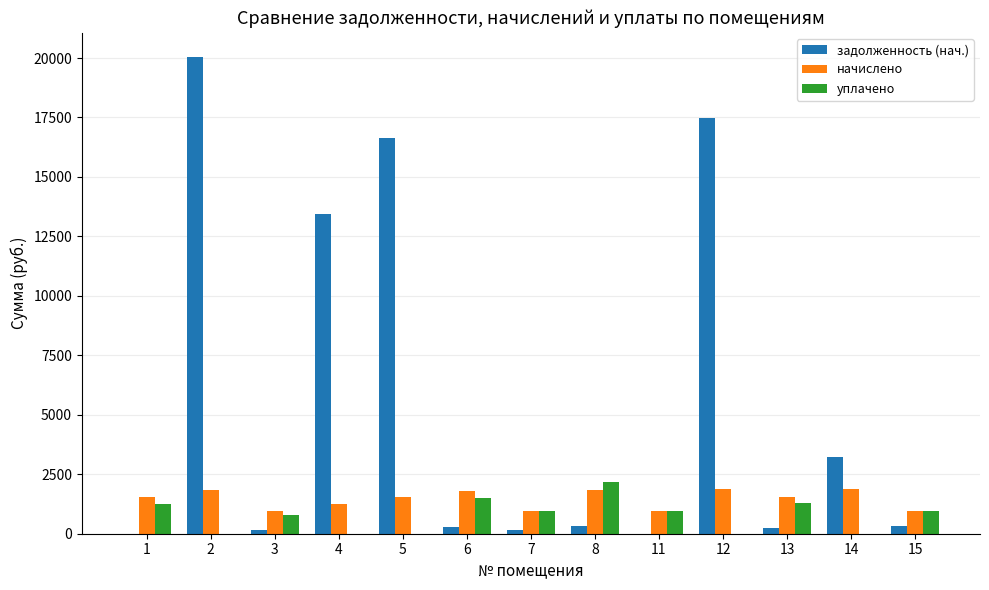

What is the sum of all уплачено values?

9927.4